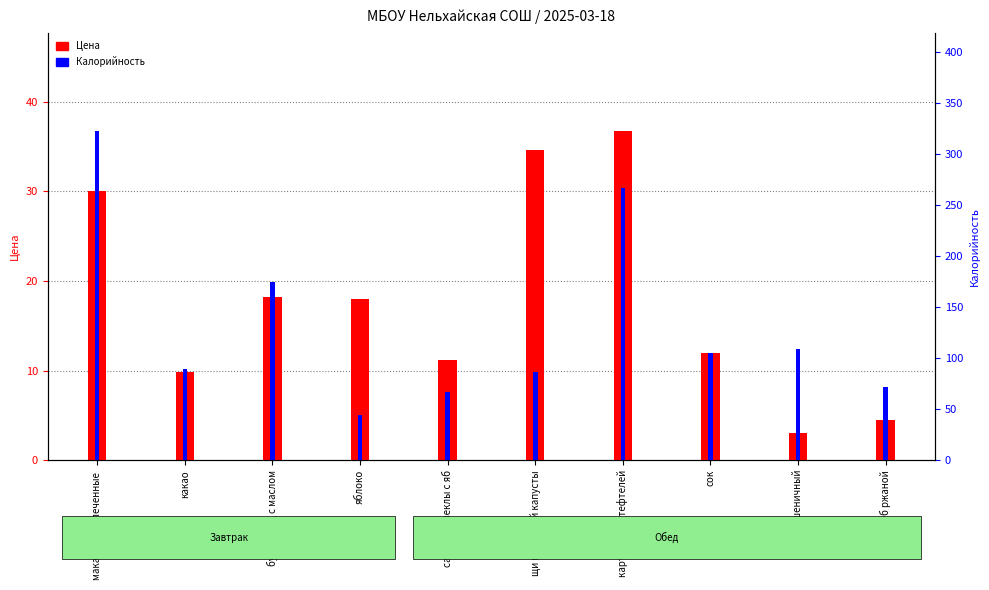

Between салат из свеклы с яб and хлеб ржаной, which series saw the biggest shift?

Цена